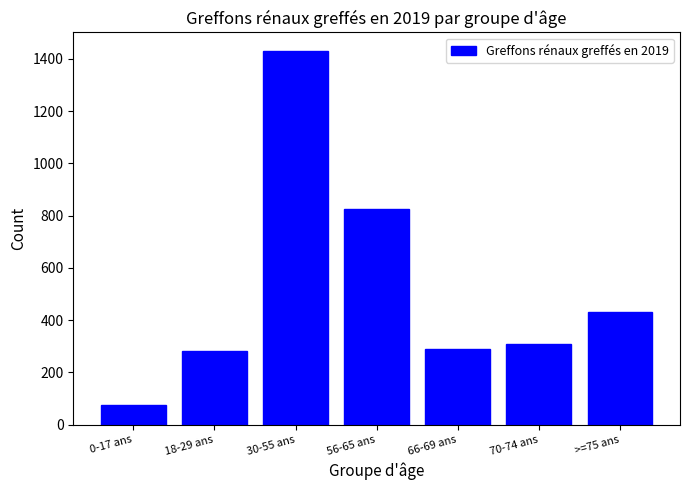

Reading right to left, extract all data points from this chart.

430	308	291	825	1430	284	75